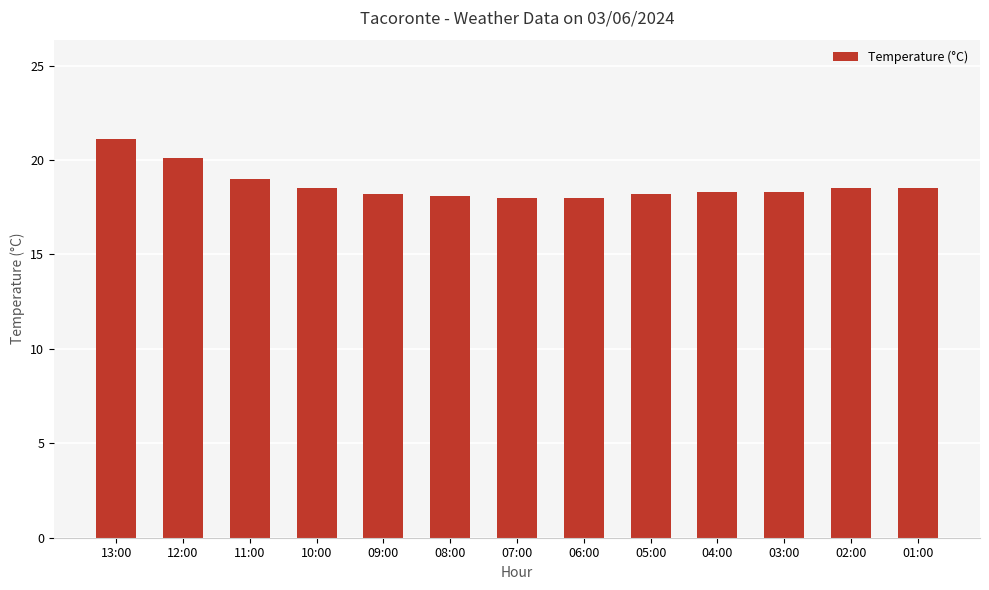

What is the difference between the maximum and minimum values?

3.1